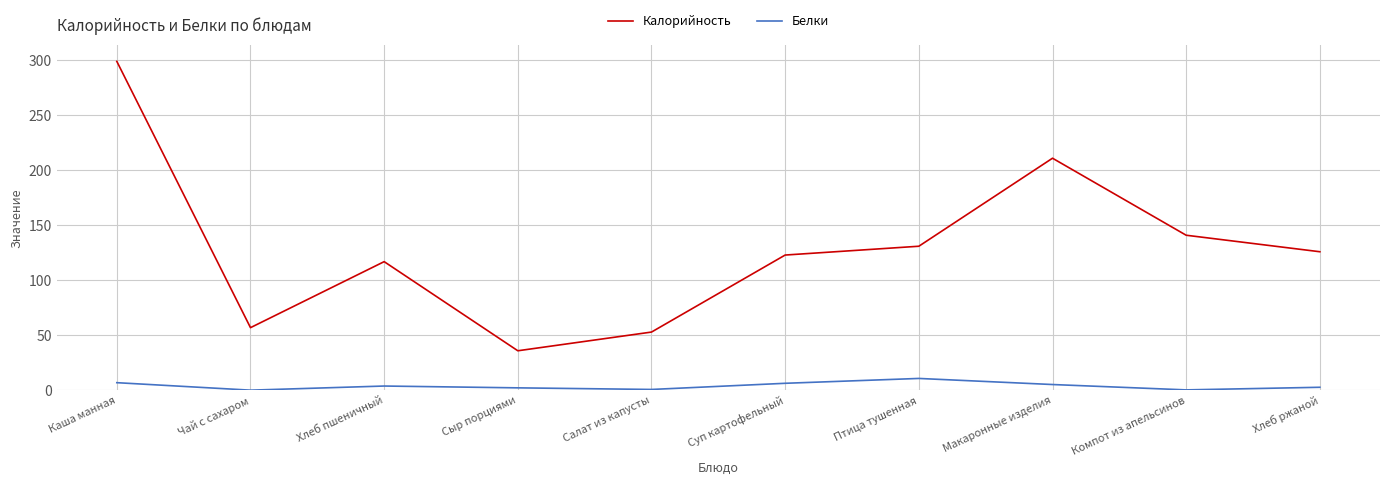

What position from the left is Компот из апельсинов?

9